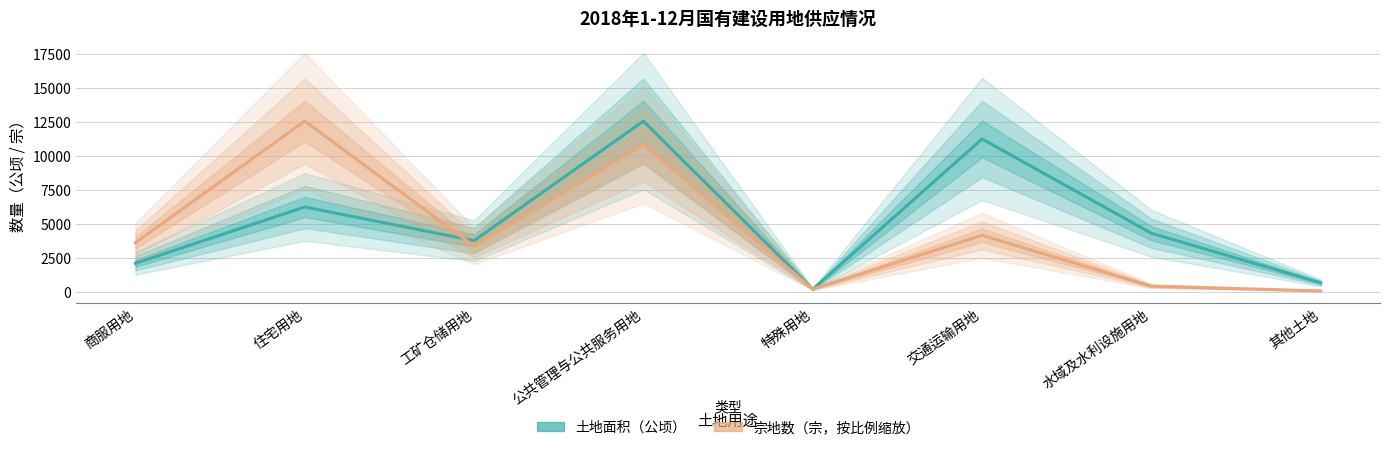

What is the value of the 宗地数（宗，按比例缩放） point at the 7th from the left?

404.2